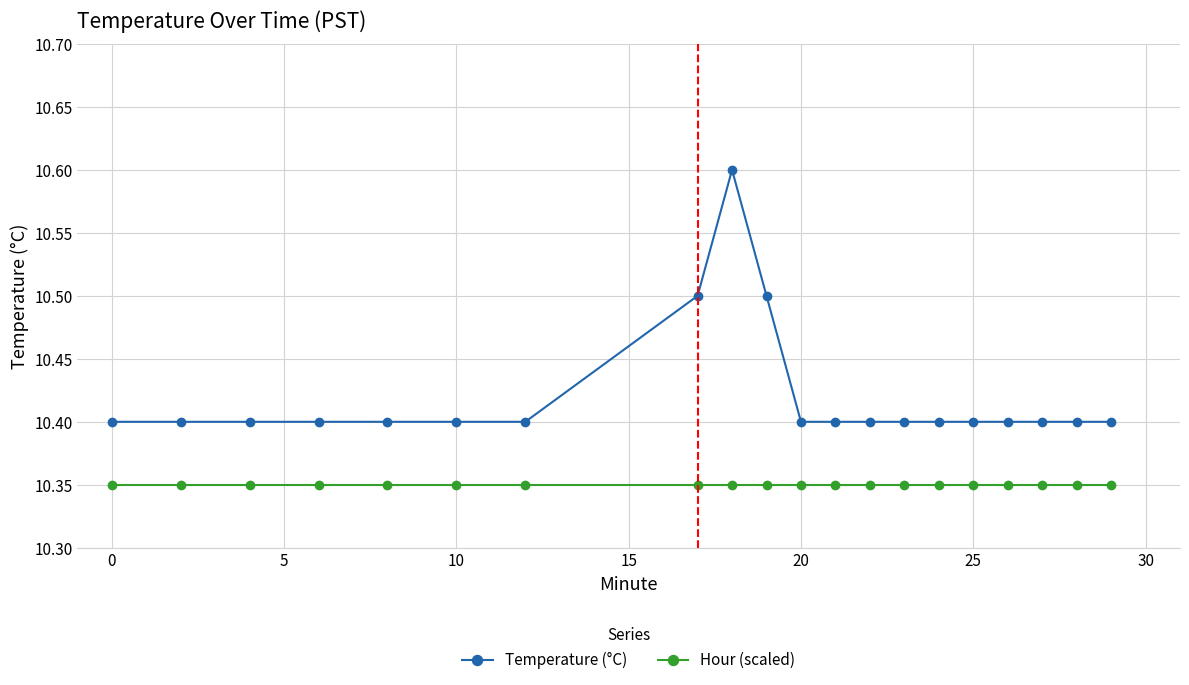

At how many categories does at least one series exceed 10?

20